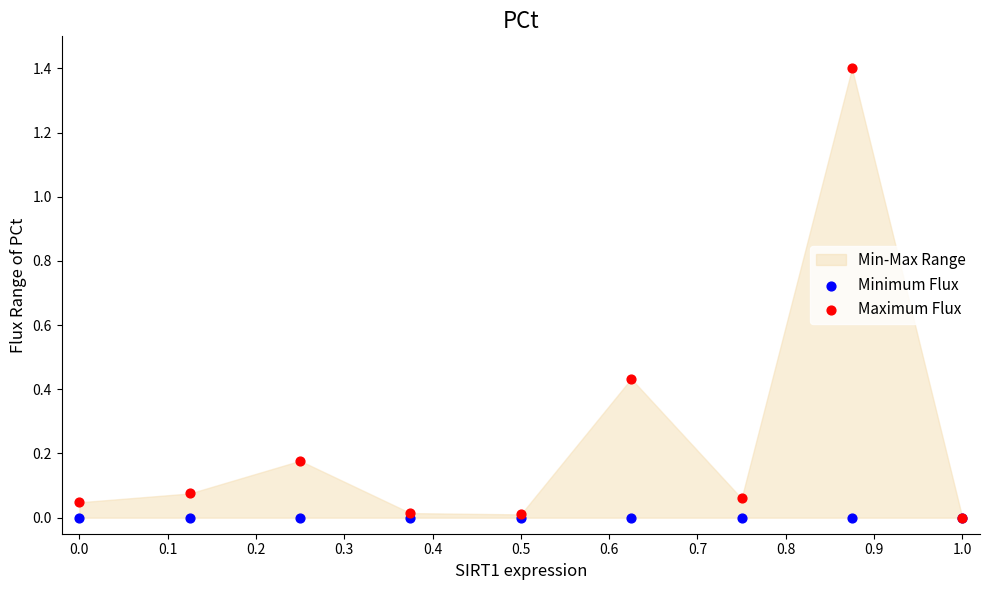

Which series has the widest spread of Y values?

Maximum Flux